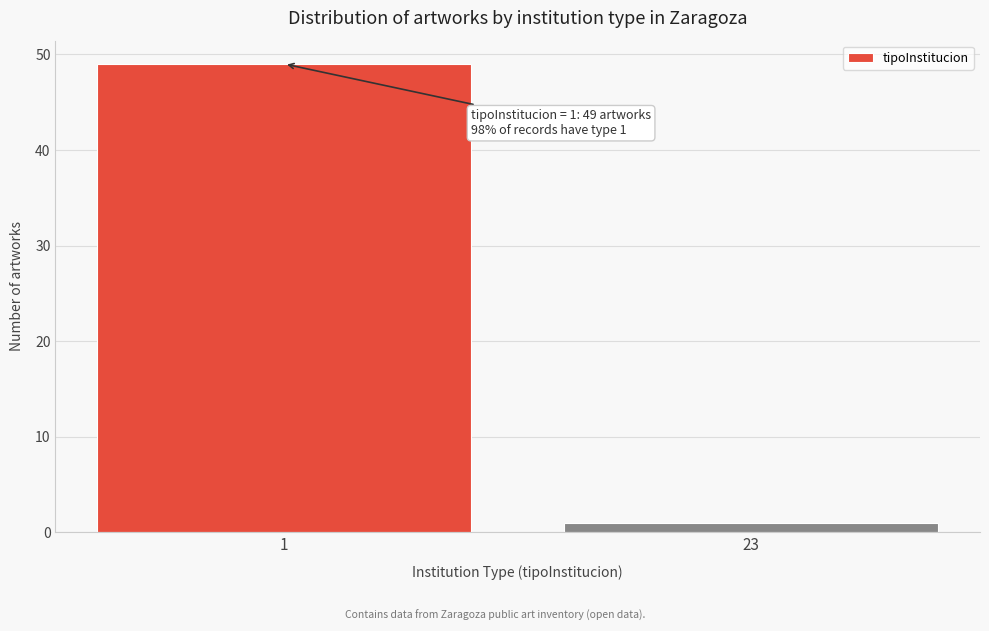

Reading right to left, transcribe all the data shown in this chart.

1	49